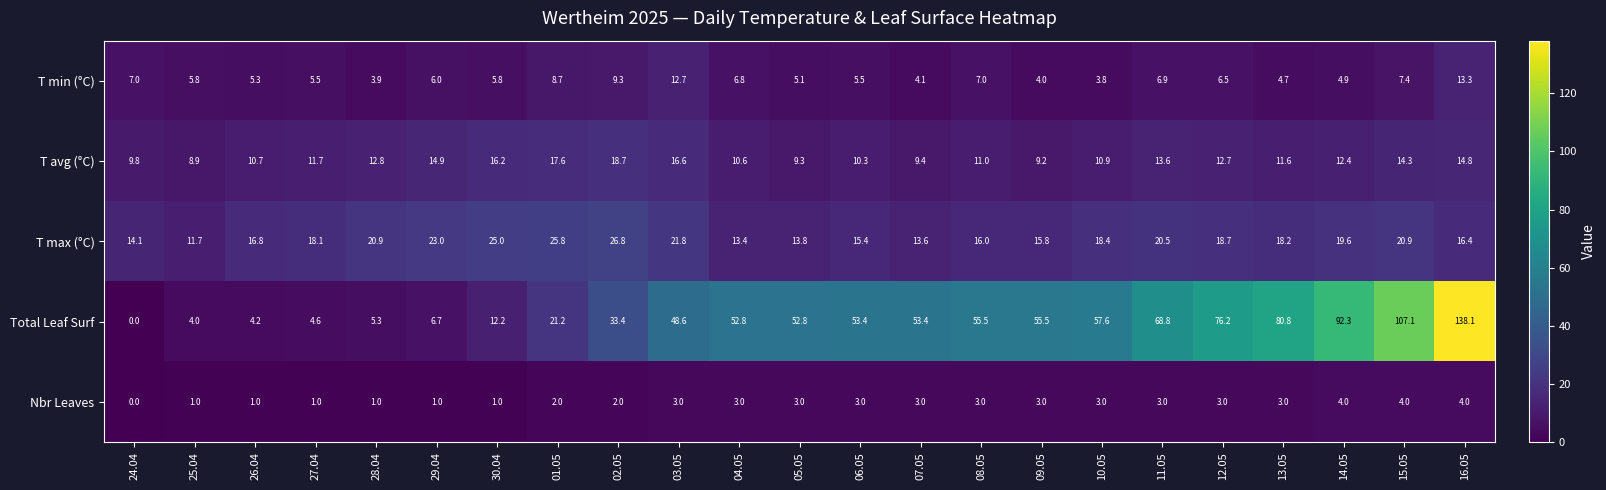

At which category is the sum across all series the highest?

16.05